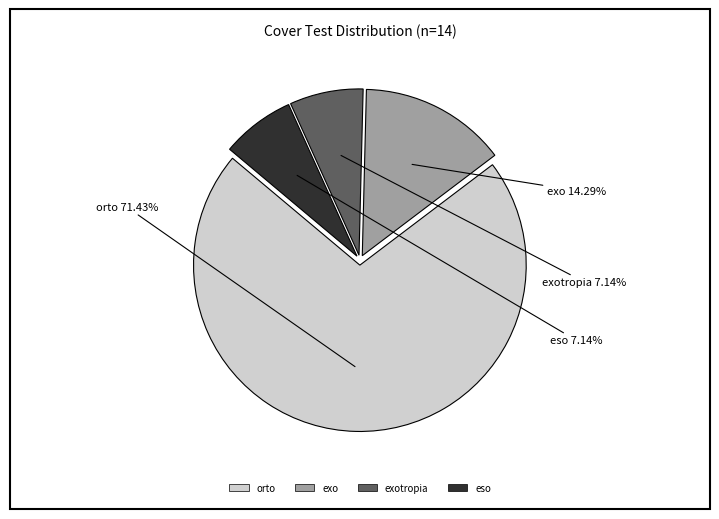

Is there a majority slice in this chart?

Yes